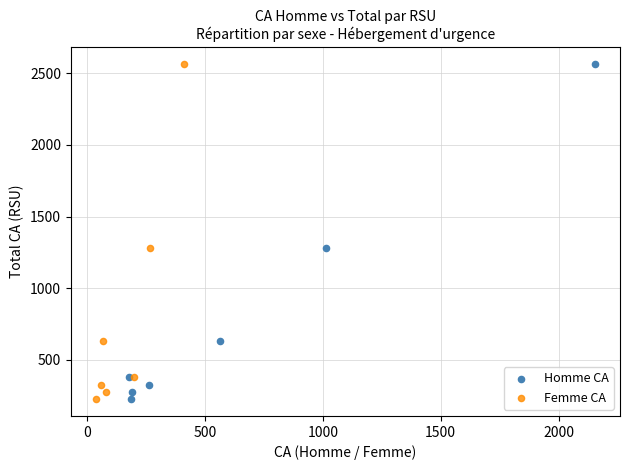

What are all the series names shown in the legend?

Homme CA, Femme CA